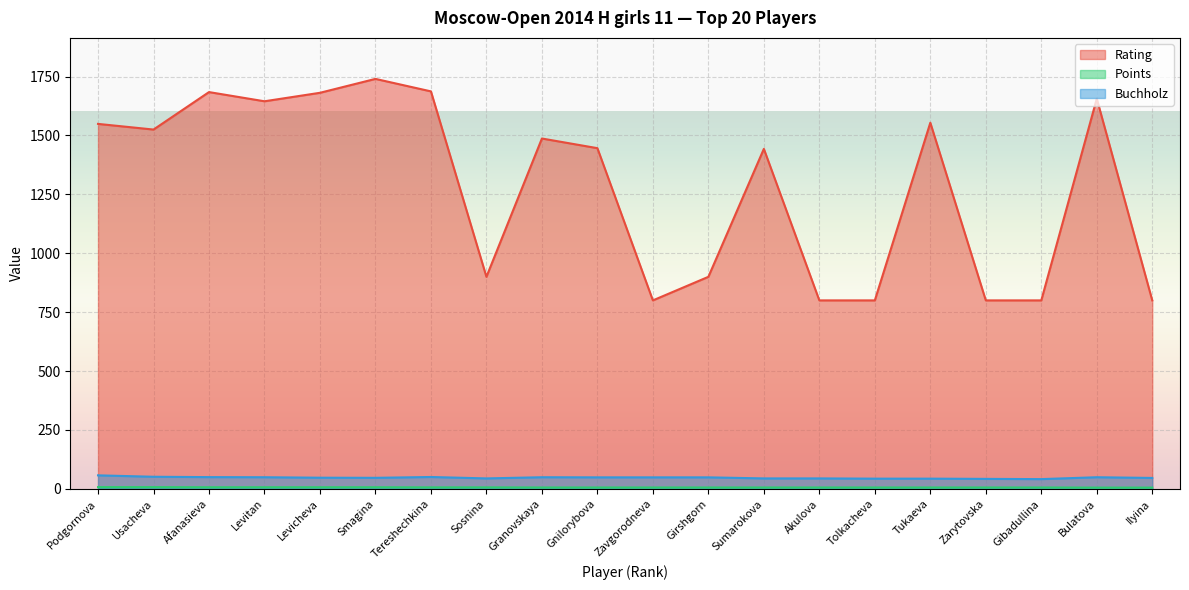

What is the value of the Points point at the 3rd from the left?

7.0